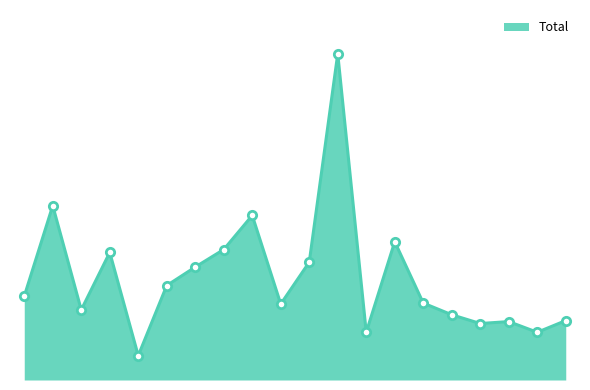

Does the chart display data point markers on the line(s)?

No